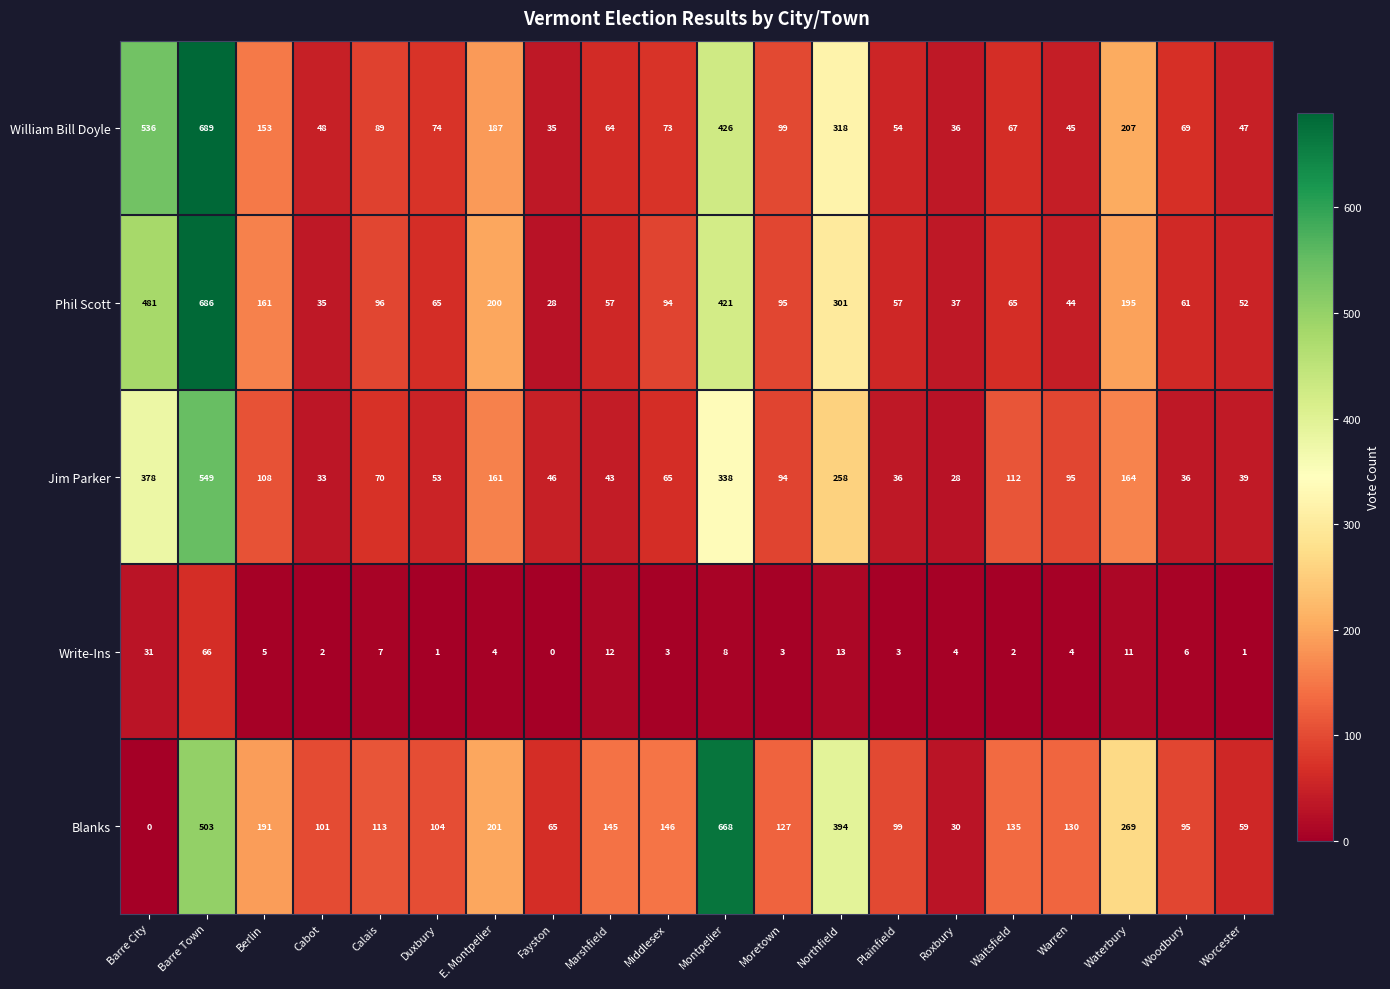

True or false: Blanks has a value of 269 at Waterbury.

True